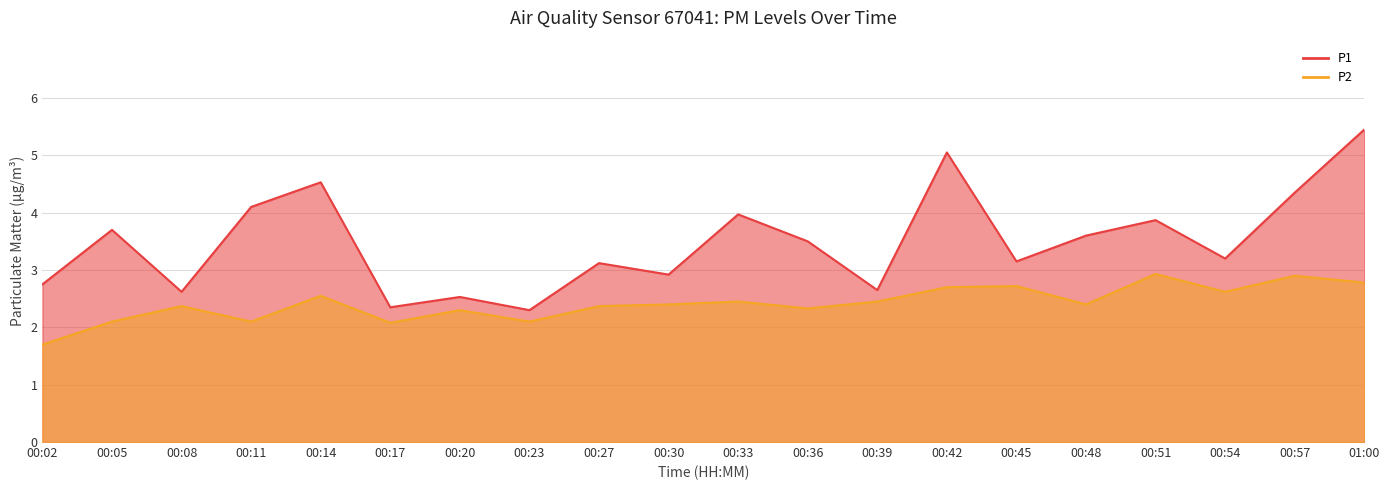

True or false: P2 has a value of 4.7 at 00:45.

False